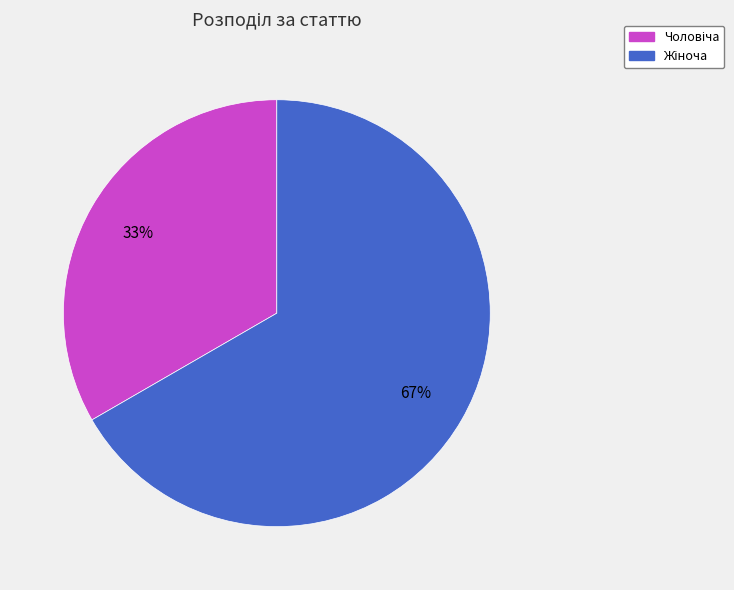

How many segments does this pie chart have?

2